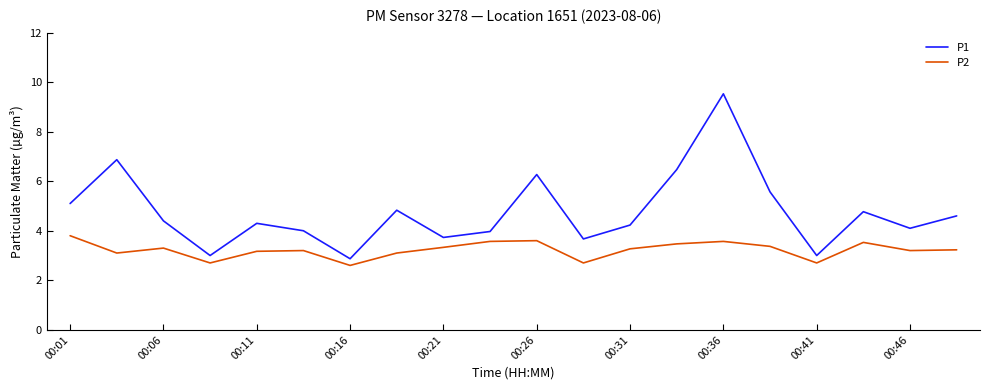

What is the minimum value for P2?

2.6